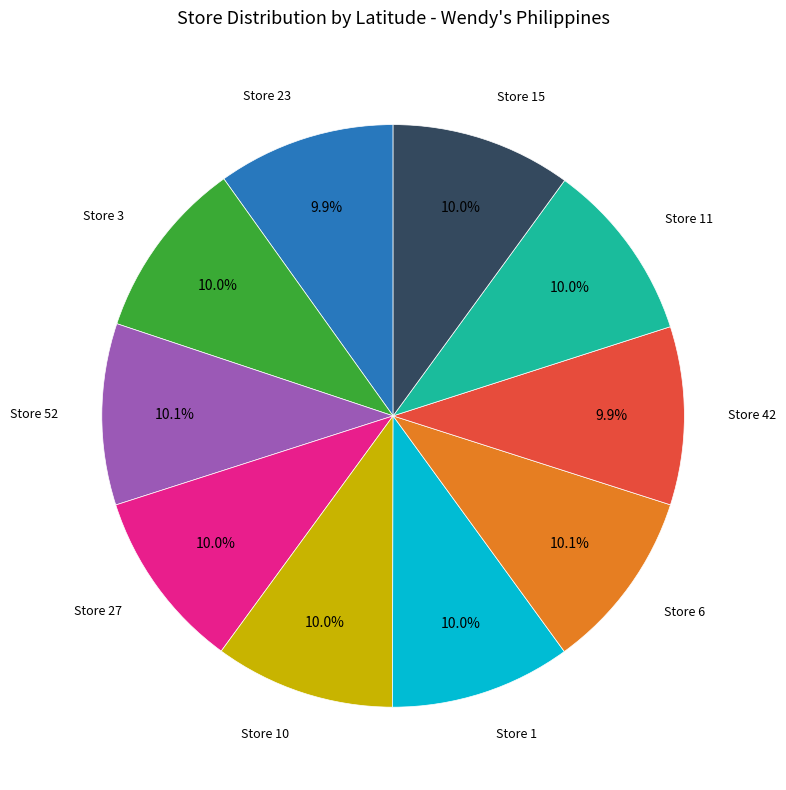

Does any single category account for the majority?

No